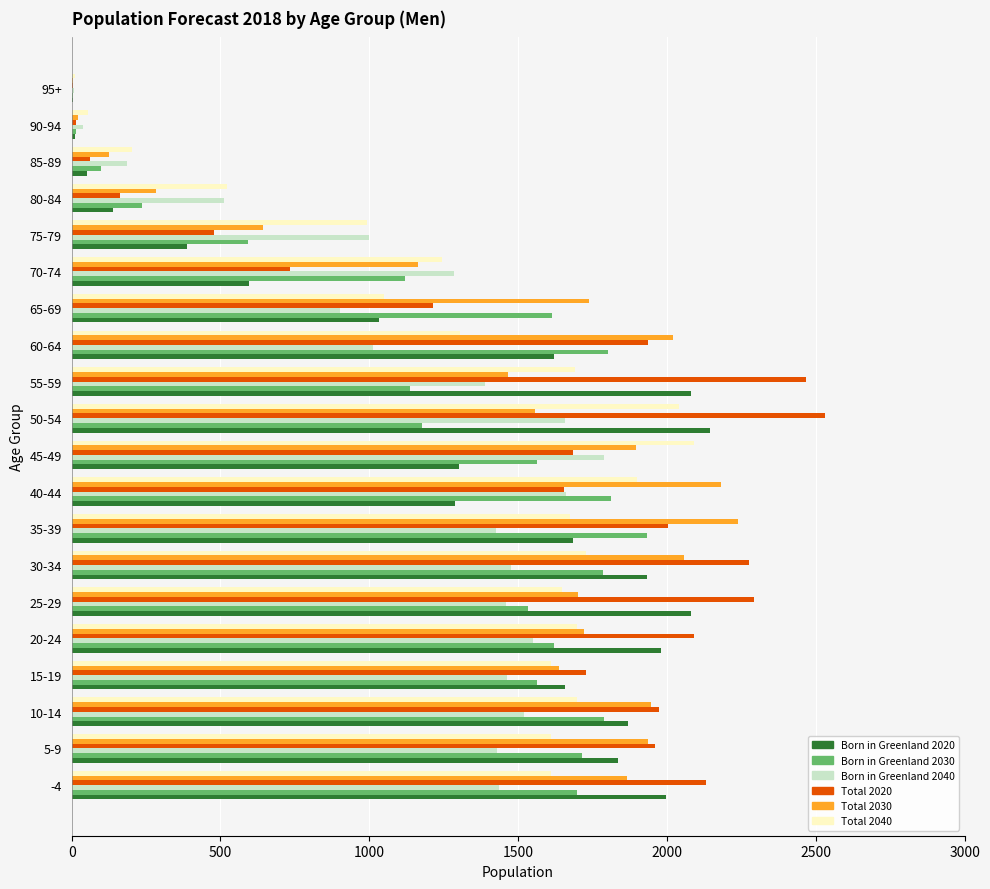

Which series has the widest spread of values?

Total 2020